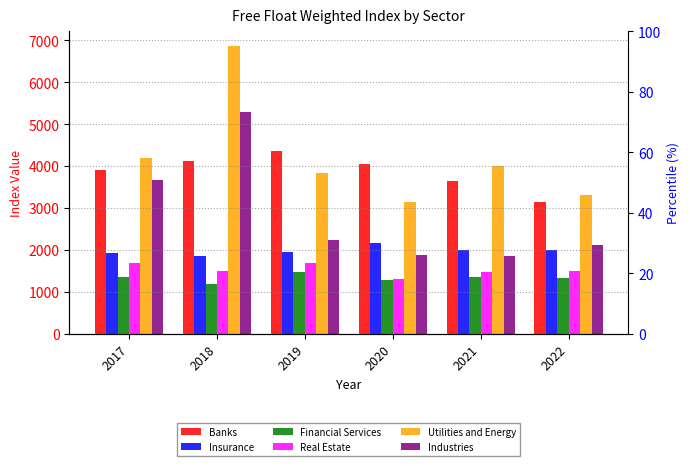

List the series in order of their peak value, highest first.

Utilities and Energy, Industries, Banks, Insurance, Real Estate, Financial Services